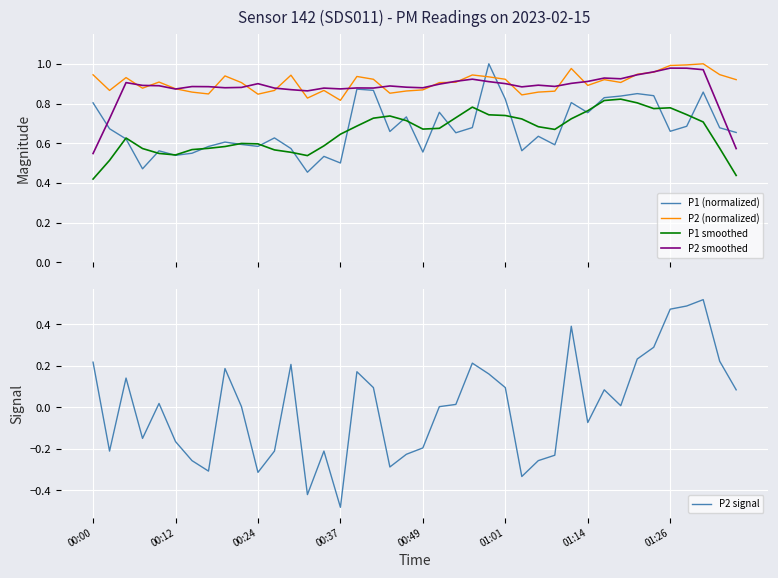

True or false: P1 smoothed and P2 (normalized) intersect in this chart.

False